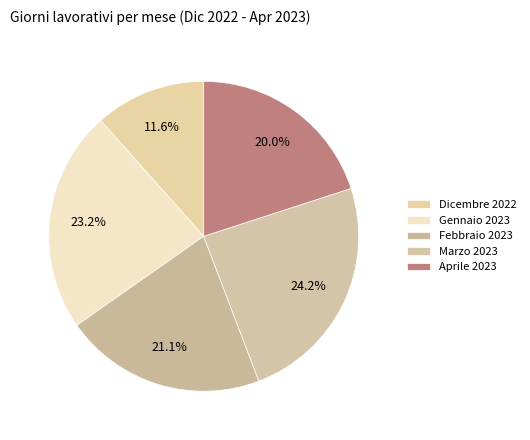

Combined, what portion of the pie is Febbraio 2023 and Dicembre 2022?

32.6%